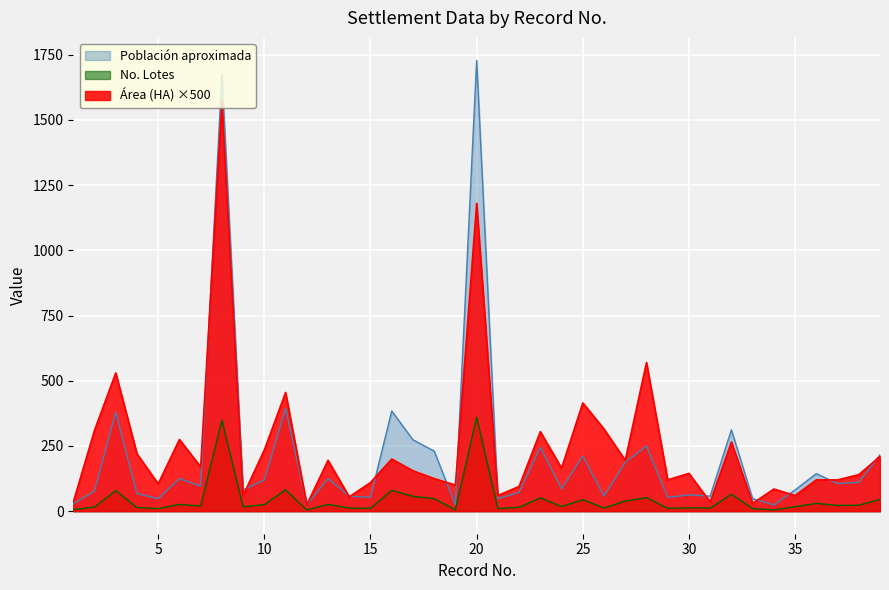

What is the sum of the No. Lotes values at 21 and 35?

129.6